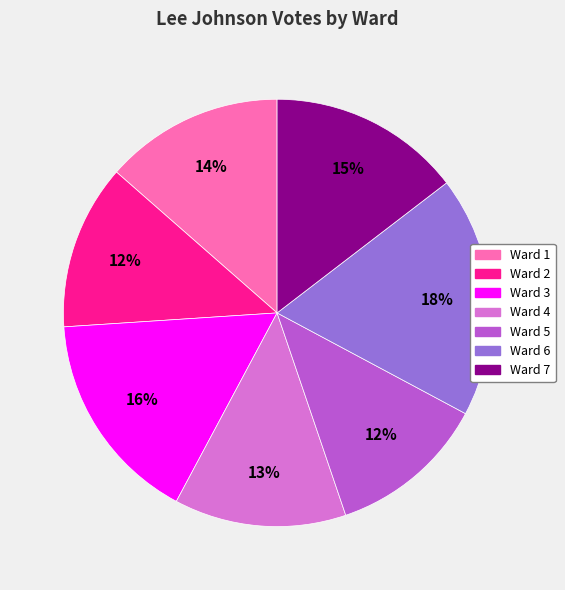

Between Ward 2 and Ward 6, which is larger?

Ward 6